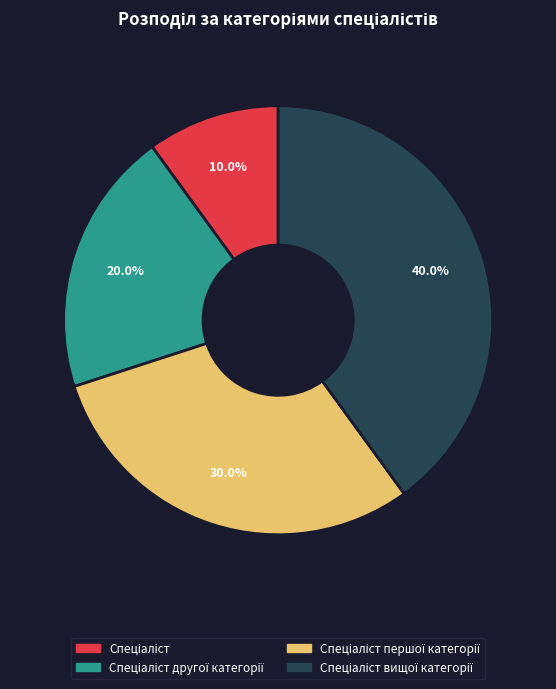

Does any single category account for the majority?

No